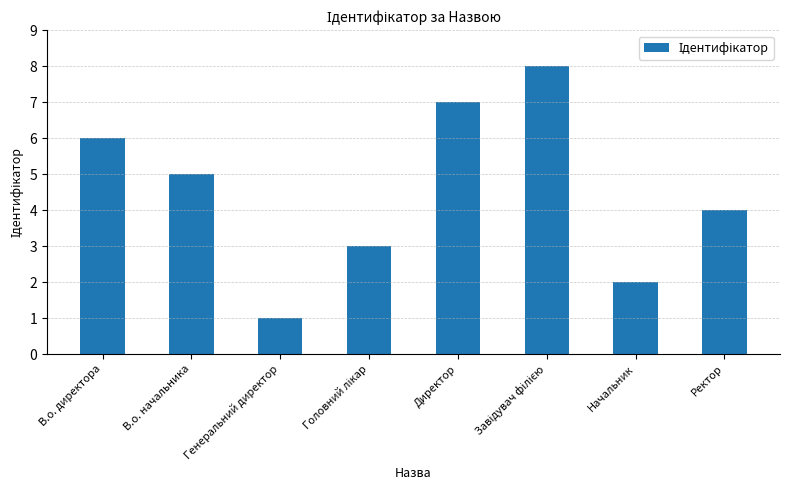

What is the difference between the maximum and second lowest values?

6